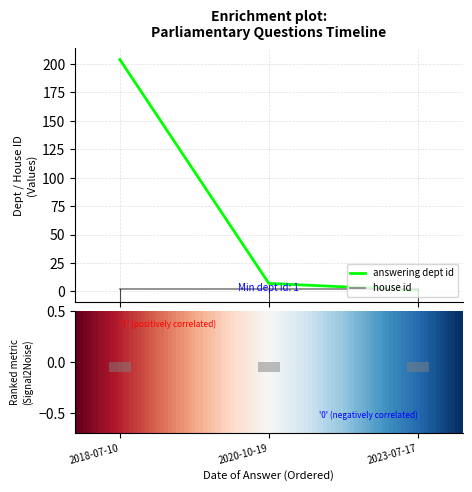

Does the chart contain any negative values?

No